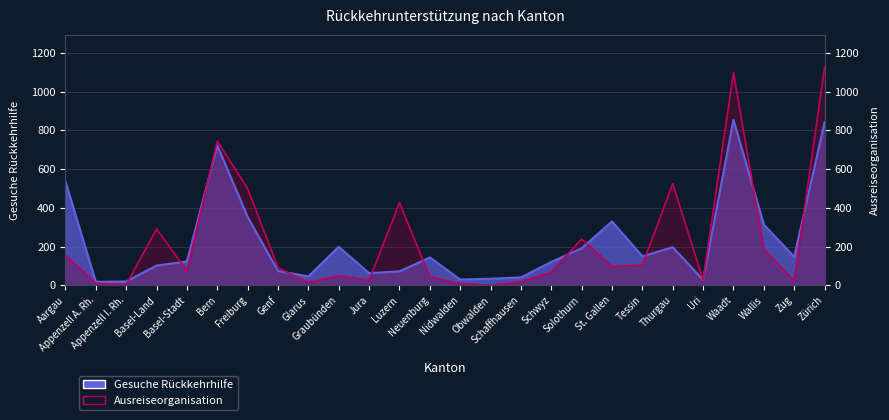

True or false: Ausreiseorganisation and Gesuche Rückkehrhilfe intersect in this chart.

True